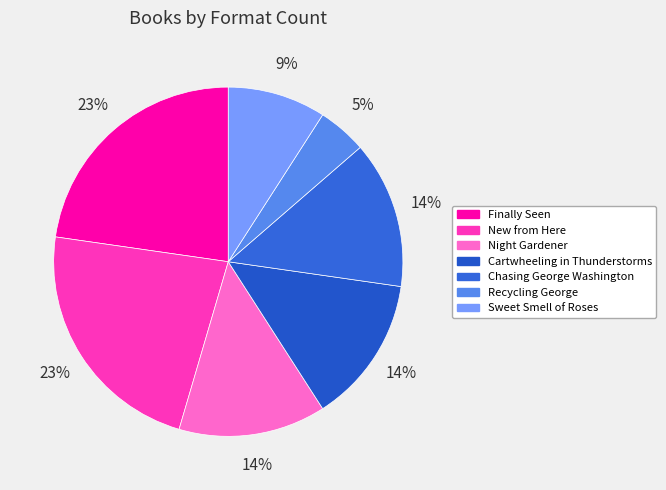

Approximately how many times larger is the value at Night Gardener compared to New from Here?

0.6